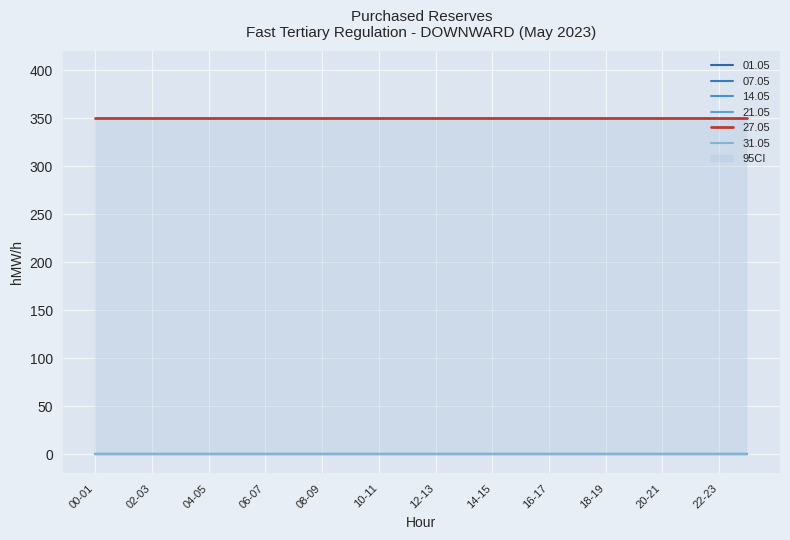

What position from the left is 11-12?

12